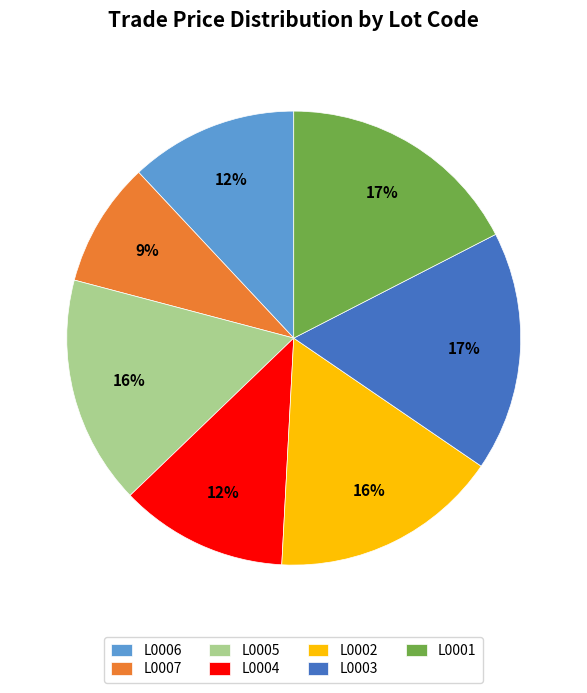

The L0006 slice represents 3% of the pie. True or false?

False